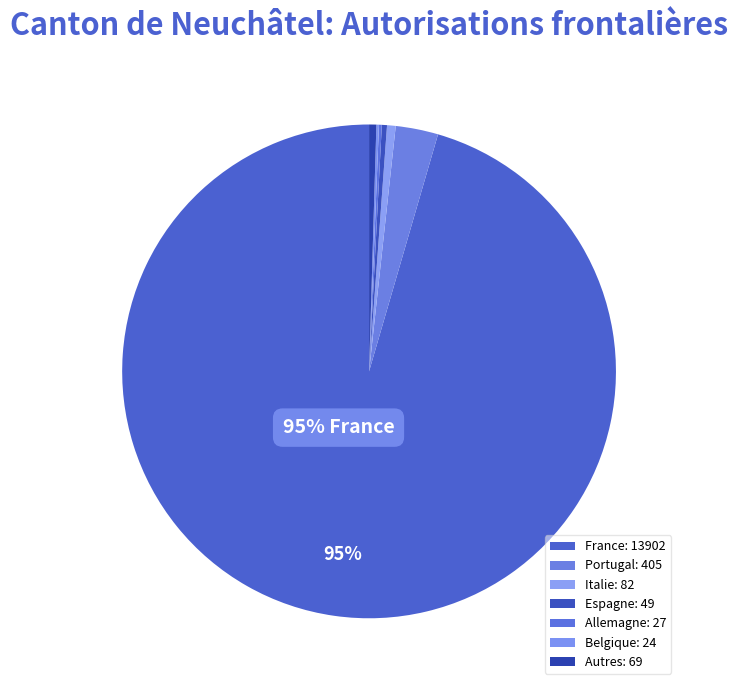

To the nearest percent, what is the difference between the largest and smallest slice percentages?

95%